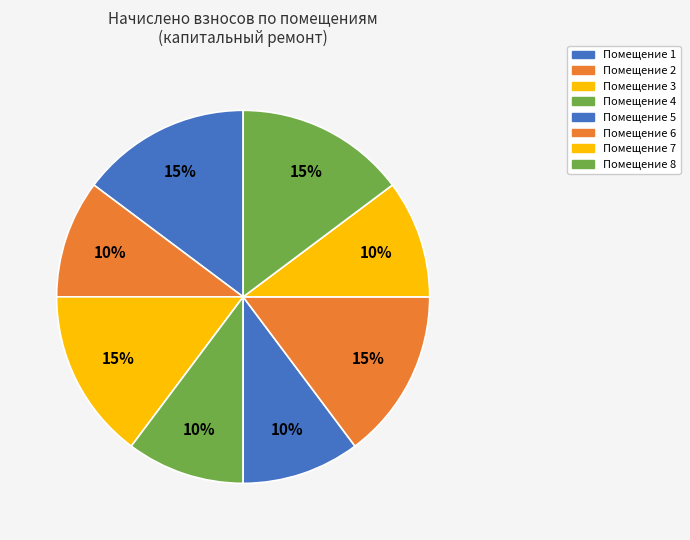

To the nearest percent, what is the average slice percentage?

12%